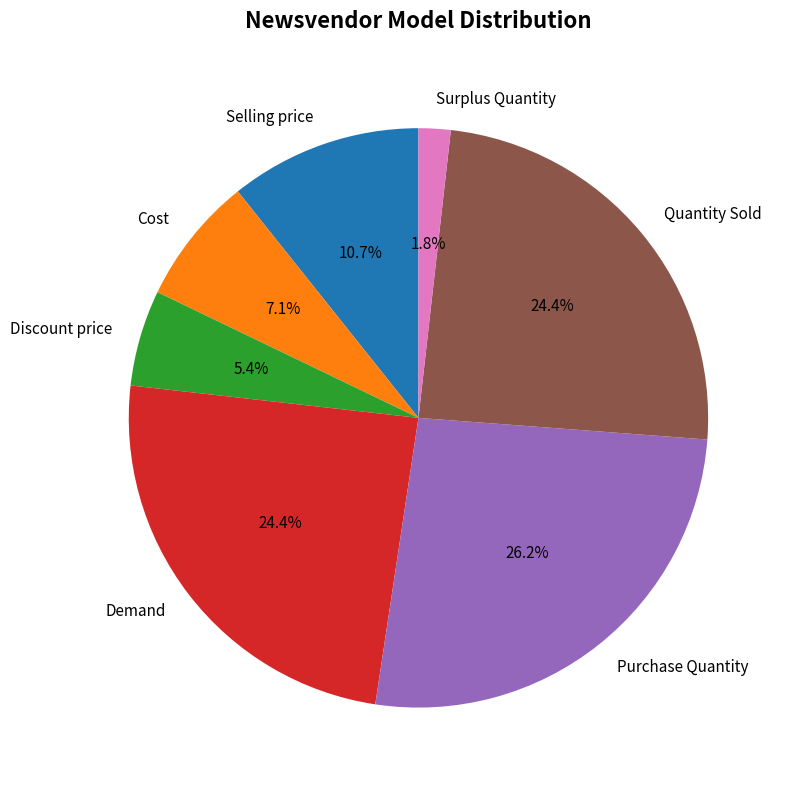

What percentage is NOT represented by Cost?

92.9%